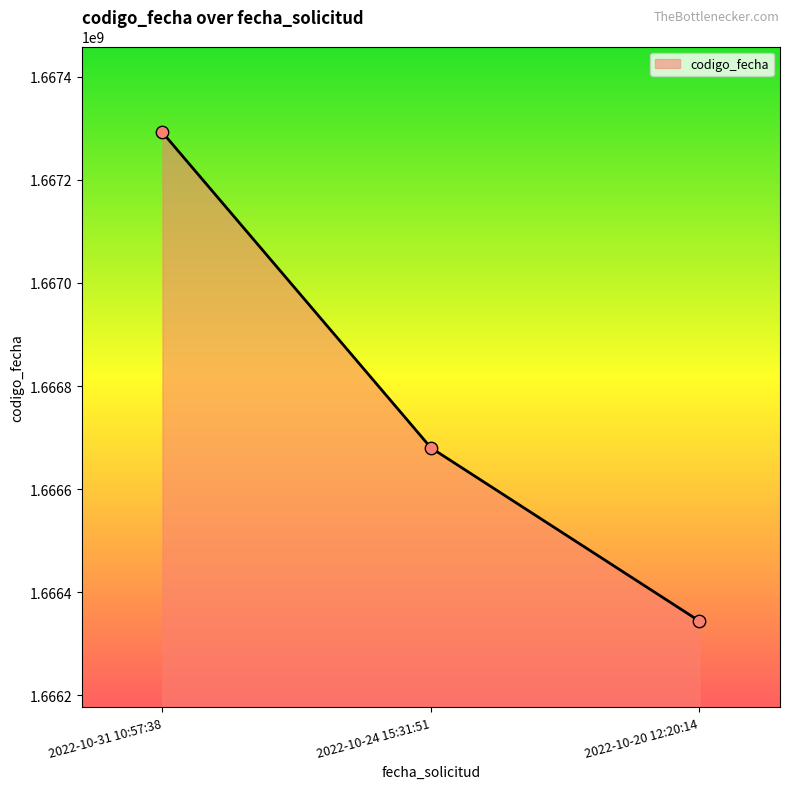

What is the change in value from 2022-10-31 10:57:38 to 2022-10-20 12:20:14?

-947504